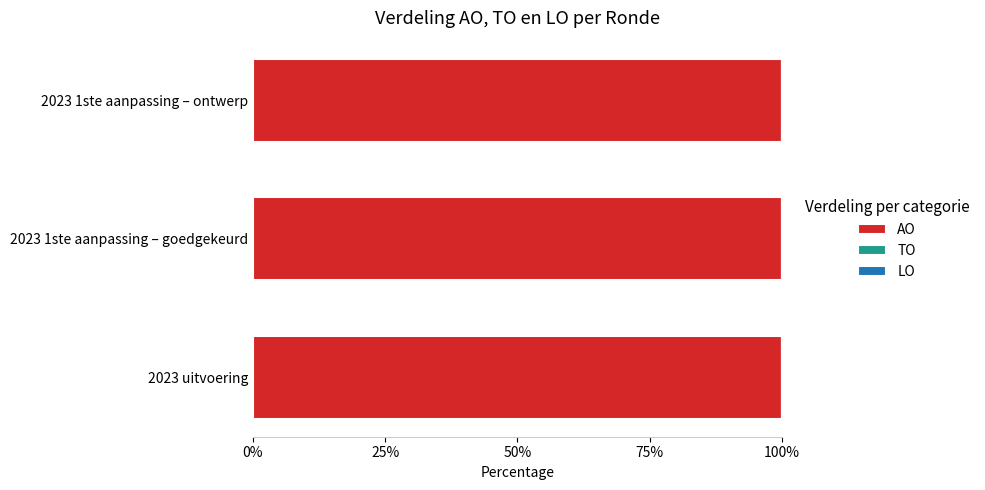

Is the value of LO at 2023 1ste aanpassing – goedgekeurd greater than the value of TO at 2023 uitvoering?

No